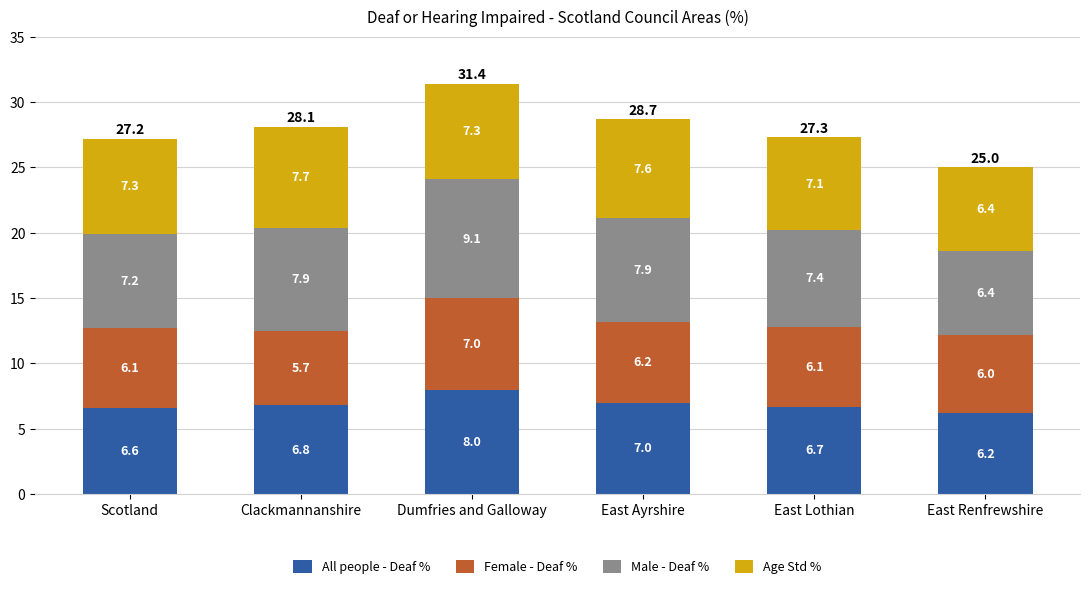

How many series are shown in this chart?

4